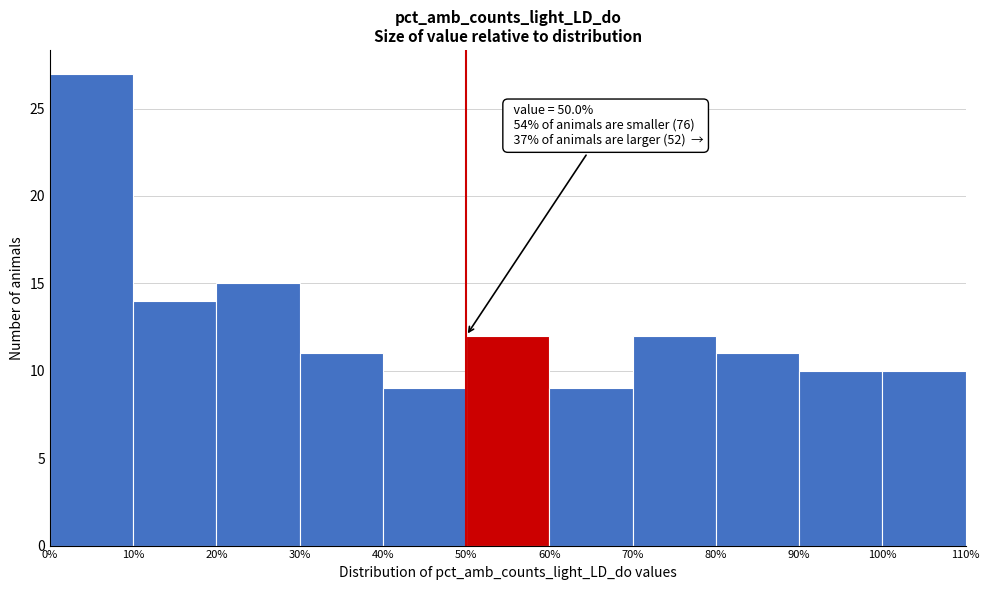

Over which range of the x-axis is the bar tallest?

0% to 10%